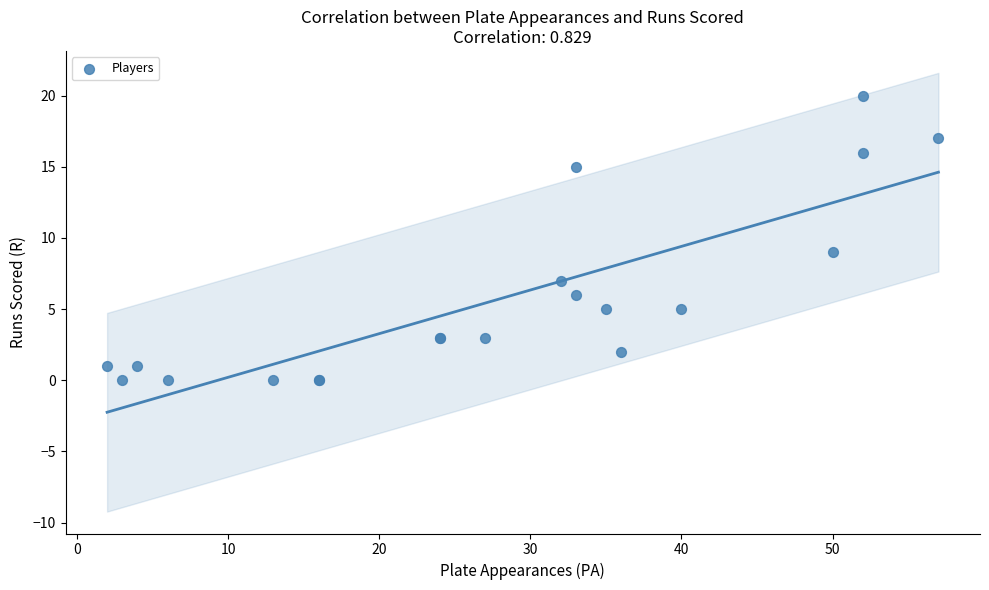

What Y value in the scatter plot is closest to 10?

9